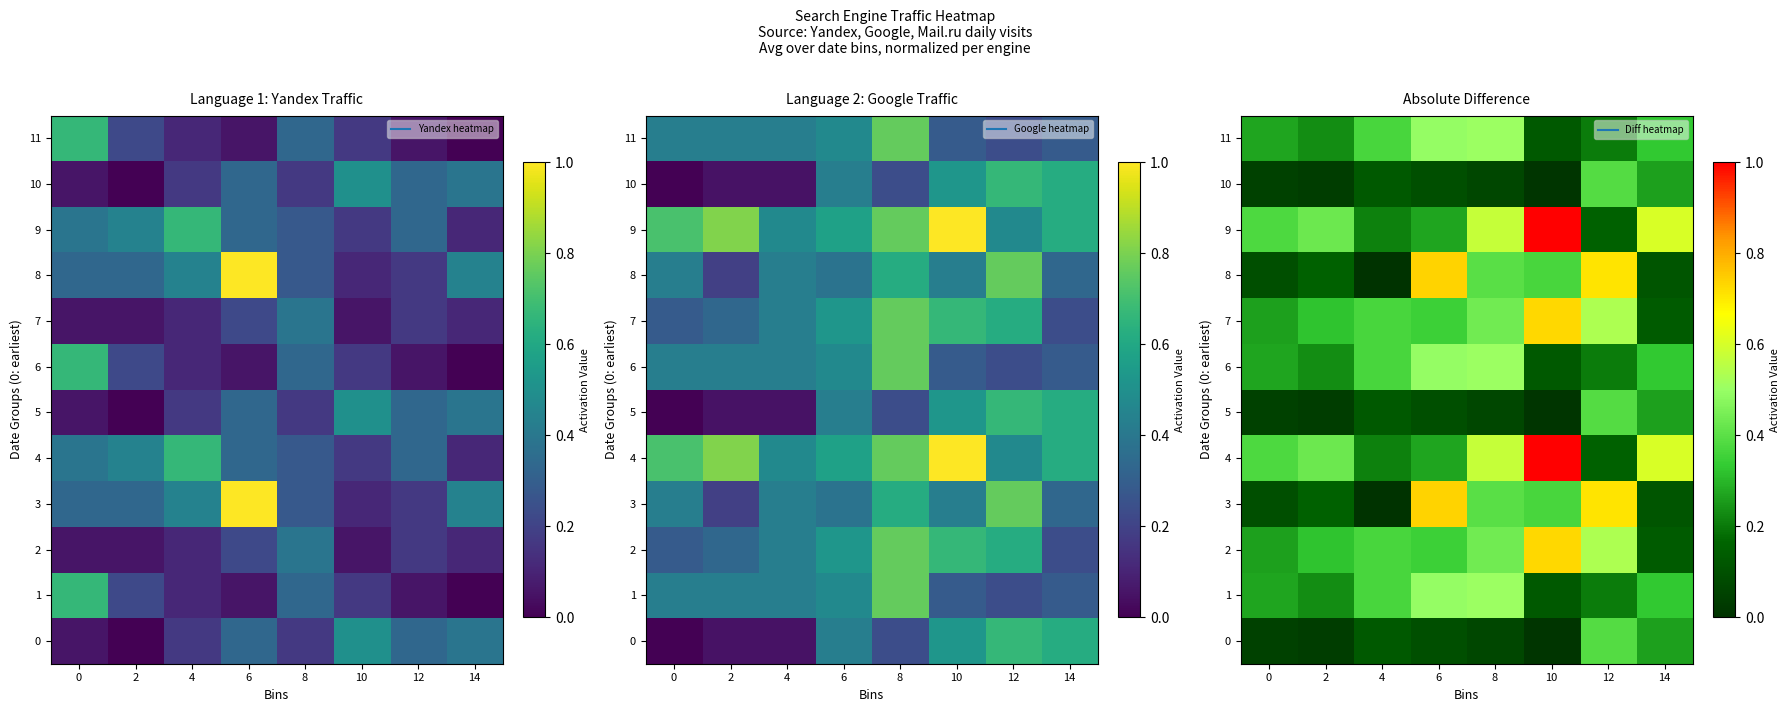

What is the average value of the 0 series?

0.1